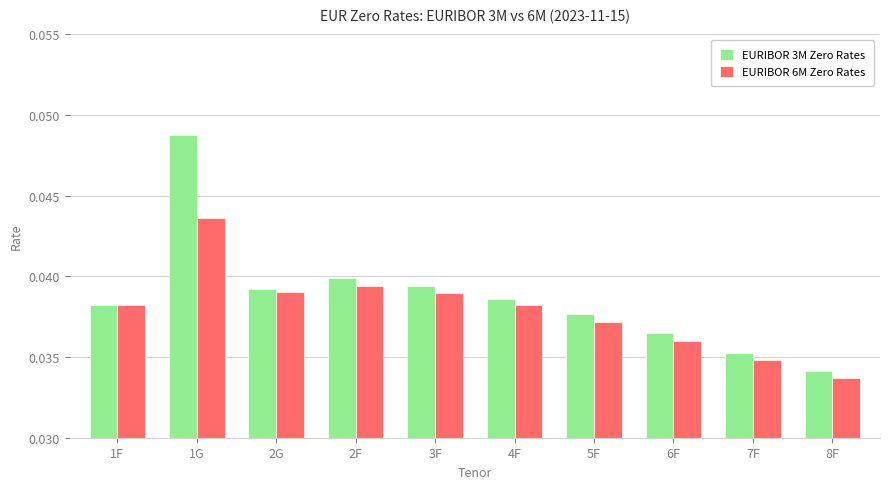

Is it true that EURIBOR 3M Zero Rates equals 0.1 at 8F?

False